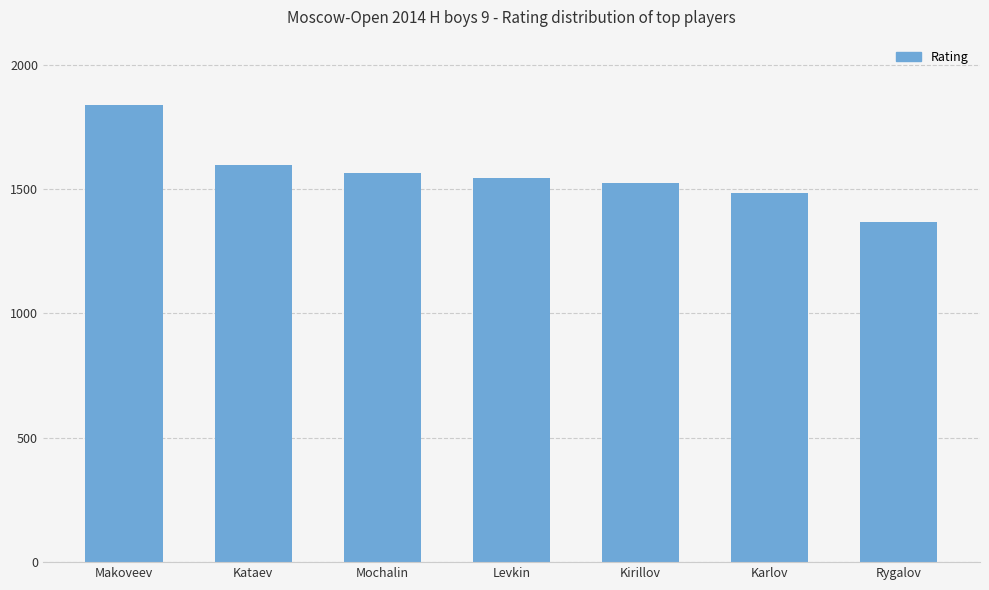

What is the maximum value shown in the chart?

1836